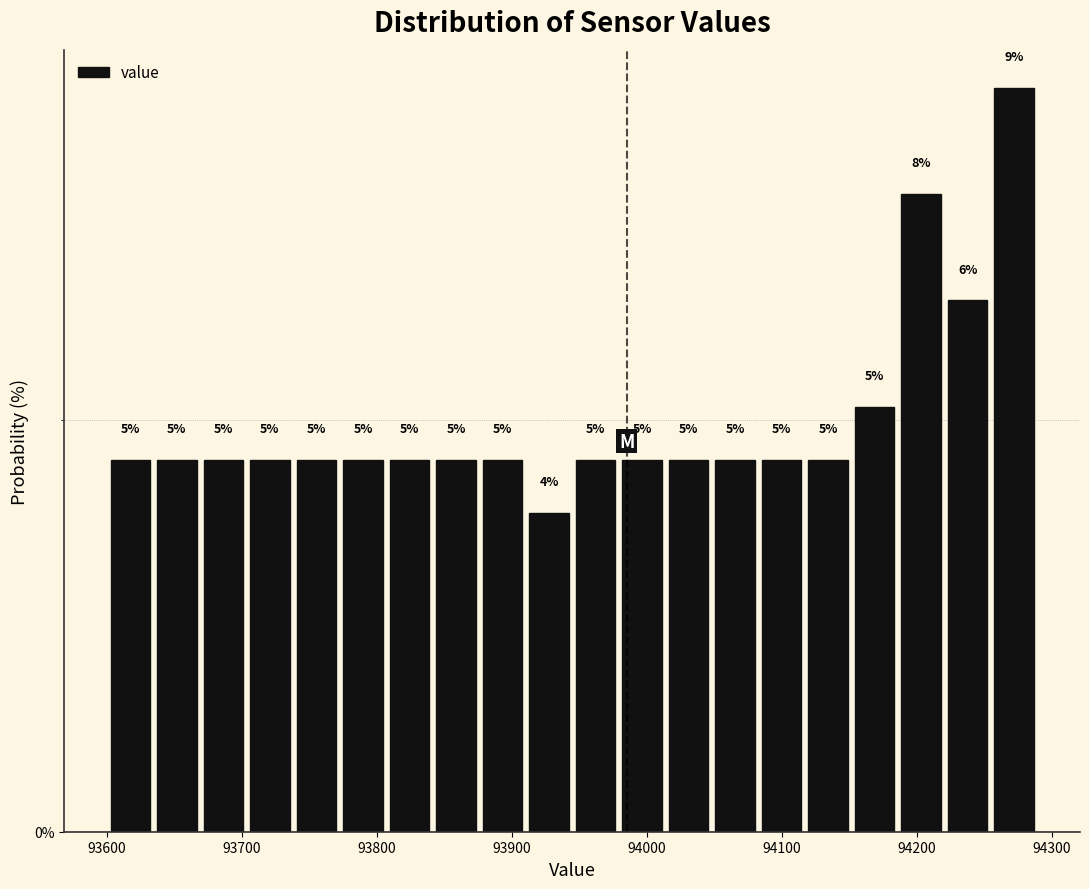

Around what value on the x-axis is the tallest bar? Give the approximate position of its centre, as read against the axis.

94270